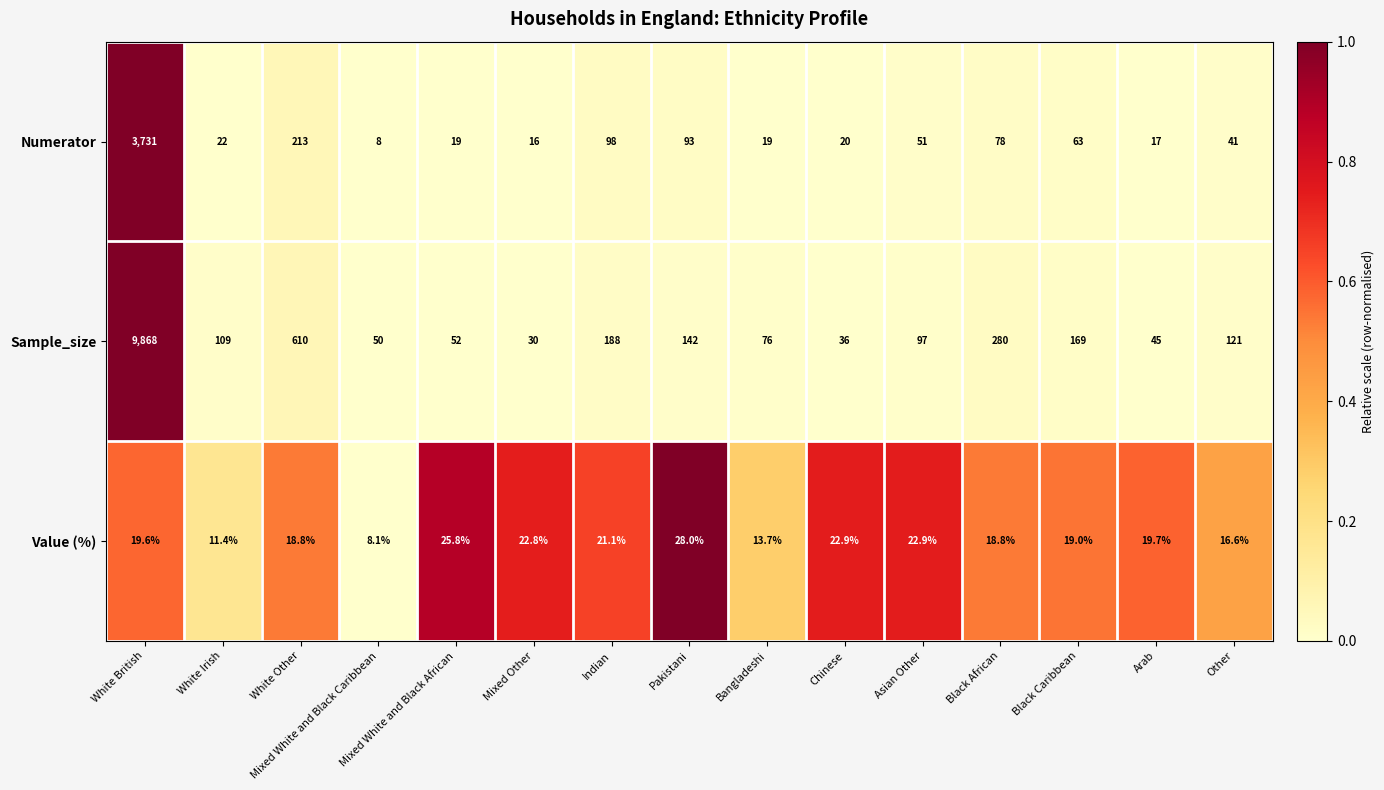

The Value (%) series shows 19.0 at Black Caribbean. True or false?

True